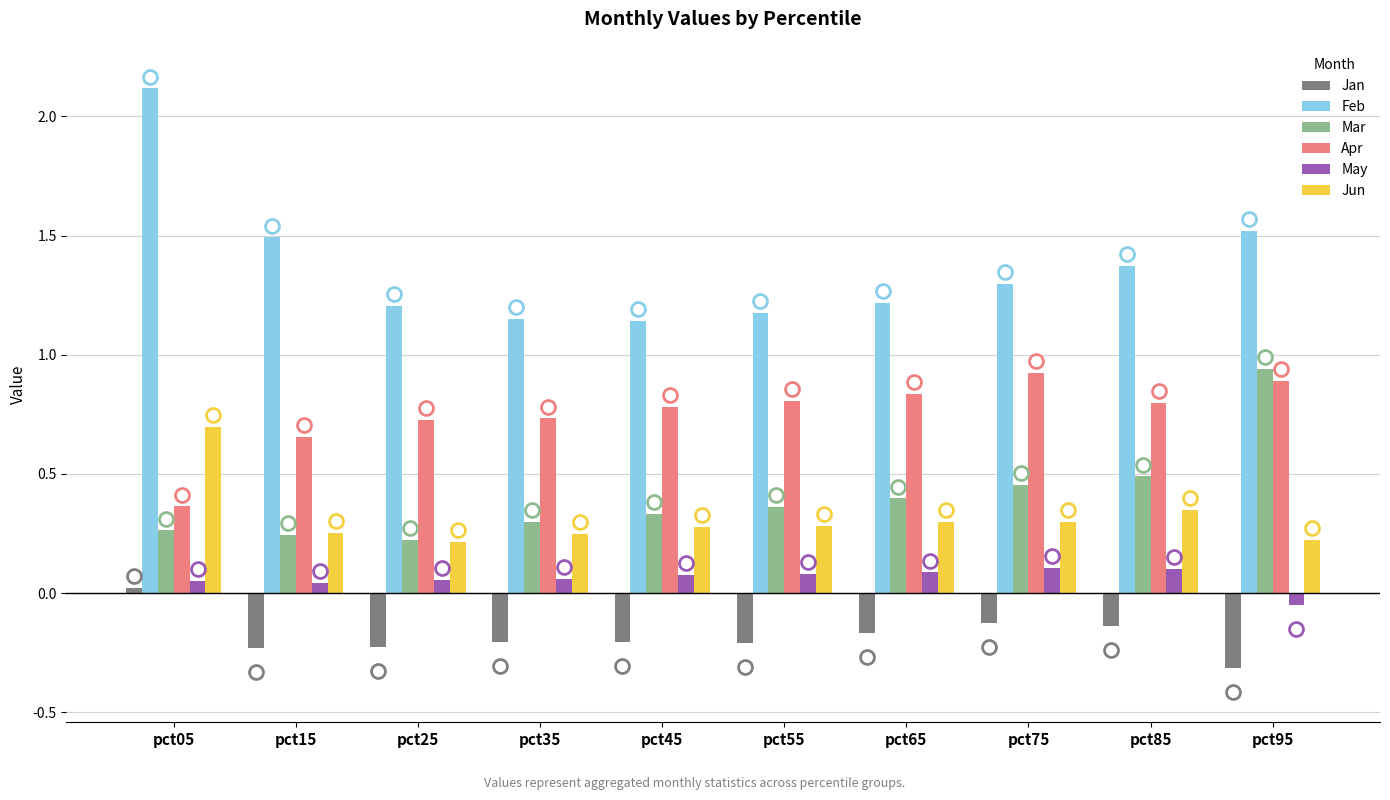

How many series are shown in this chart?

6